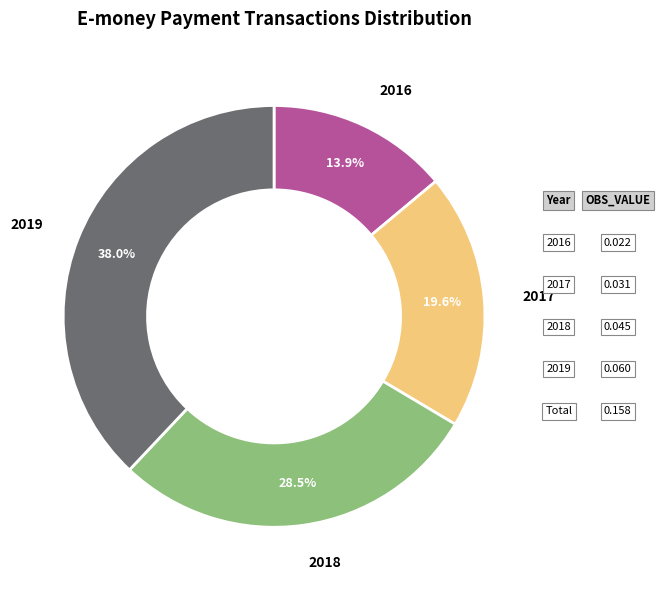

How many segments does this pie chart have?

4